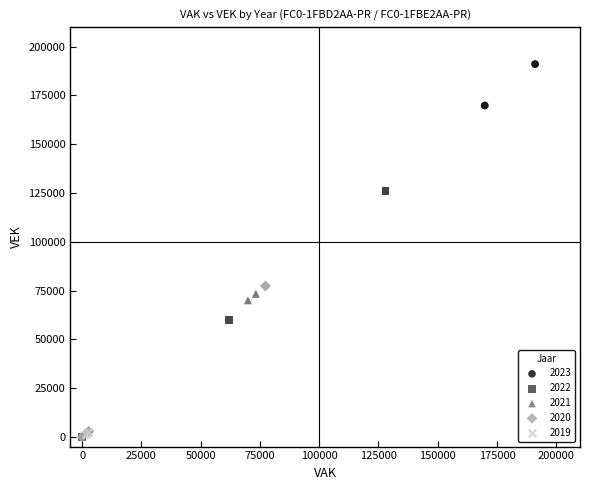

Which series has the largest Y range (max minus min)?

2022